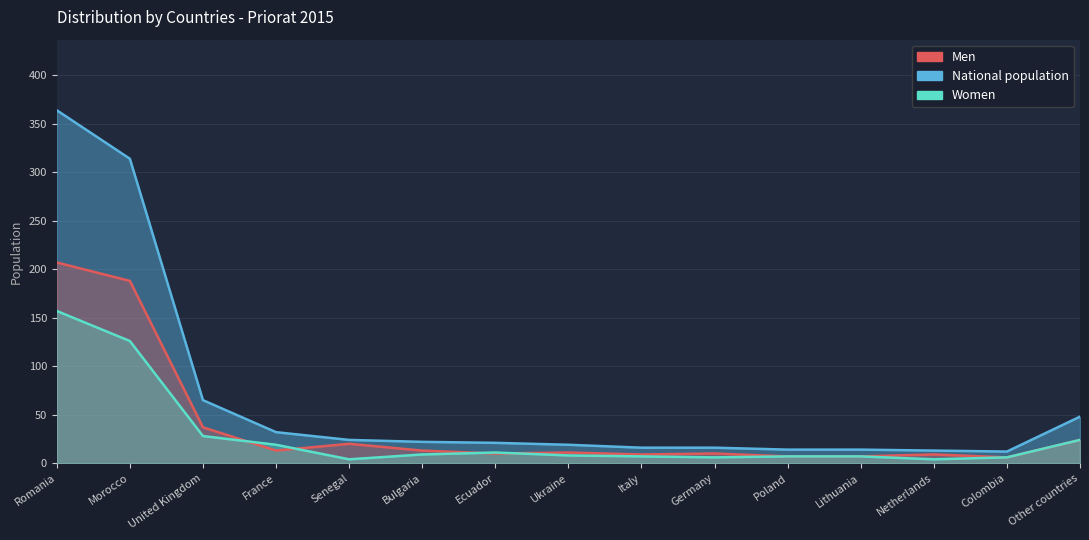

At which label is Women closest to 80?

Morocco